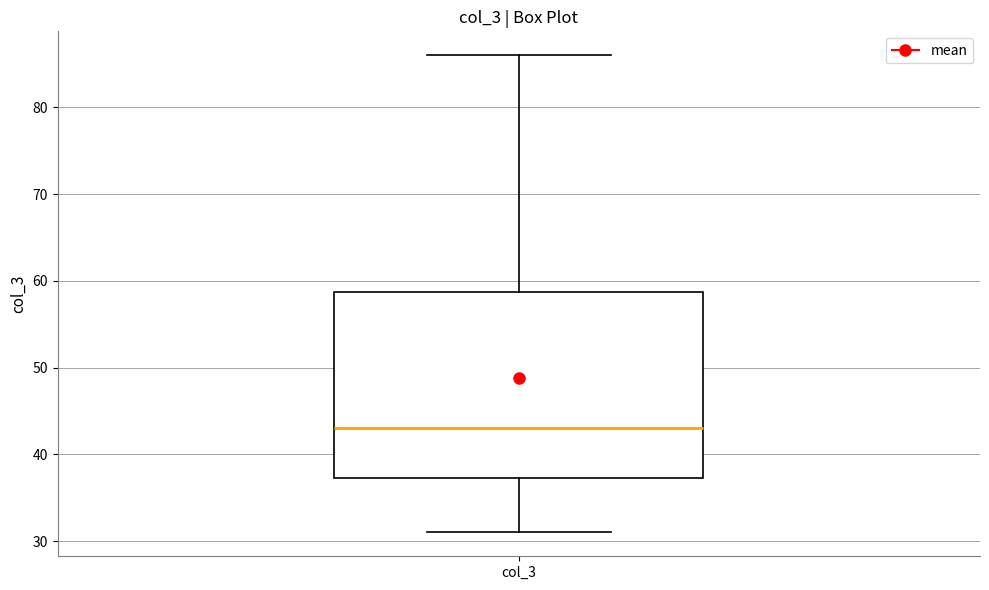

Read this box plot against the y-axis: the position of the median line, the range covered by the box, and the ends of both whiskers. The values are not printed on the chart, so give them approximately, as read against the axis.

median 43, box 37 to 59, whiskers 31 to 86